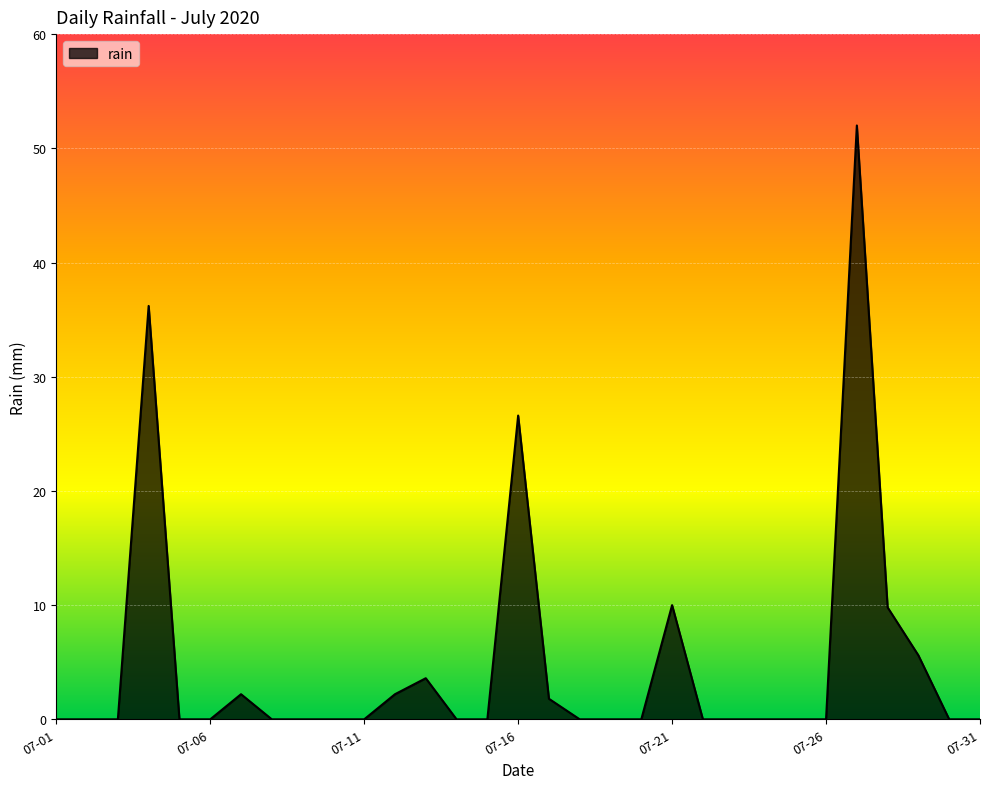

What is the greatest value displayed?

52.0